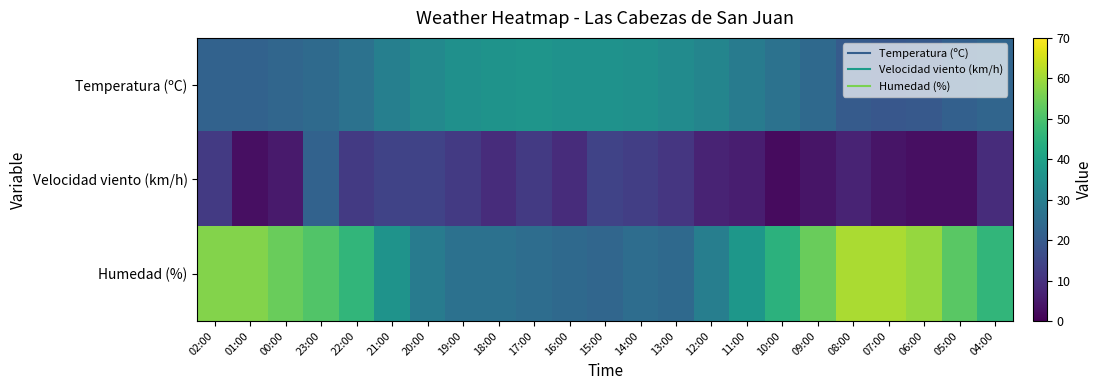

At which category is the sum across all series the highest?

23:00